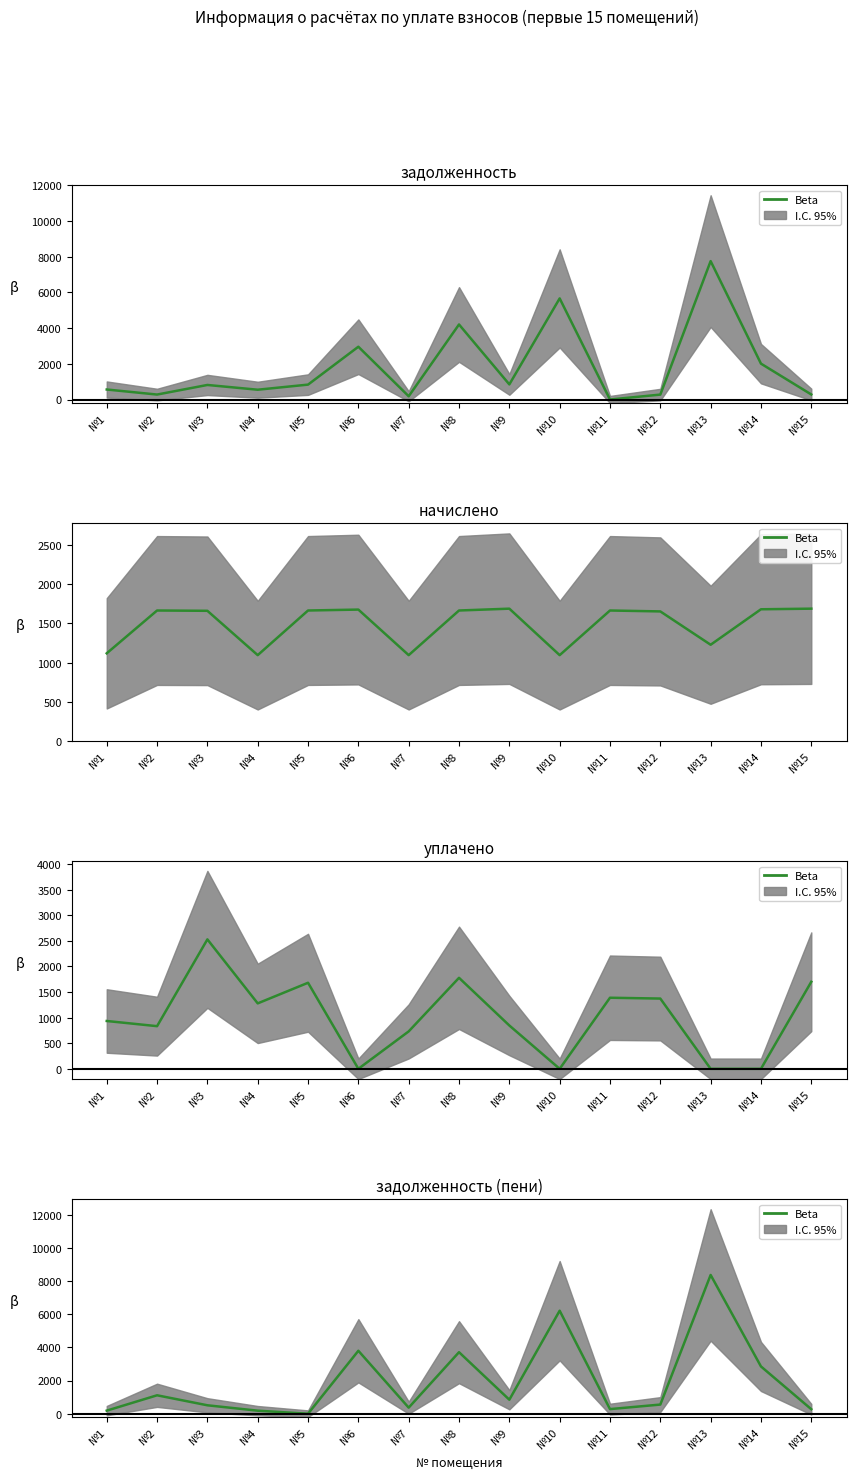

At which label is the value closest to 4180?

№6